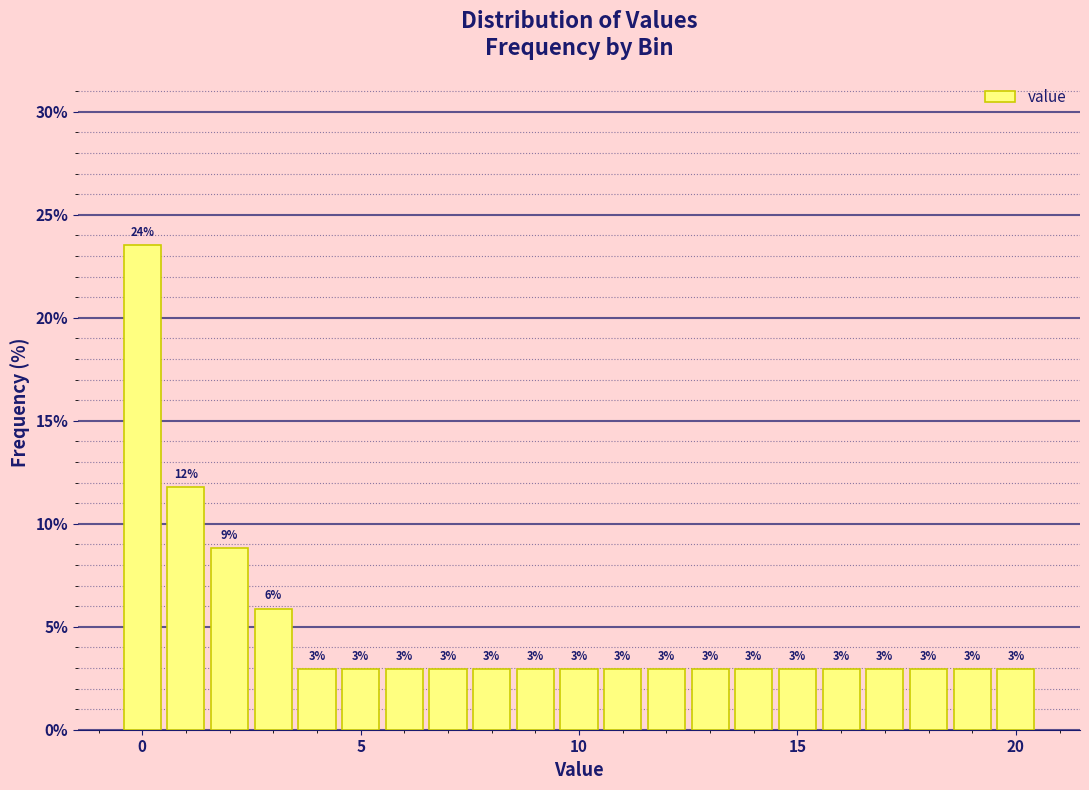

Around what value on the x-axis is the tallest bar? Give the approximate position of its centre, as read against the axis.

0.0